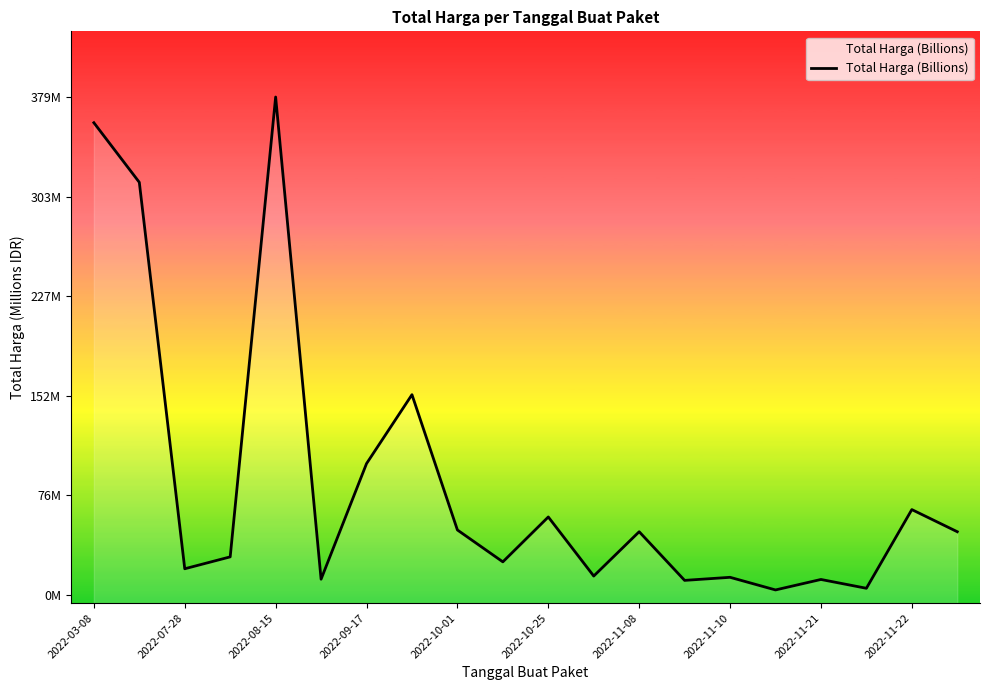

How many data points are above 48?

10